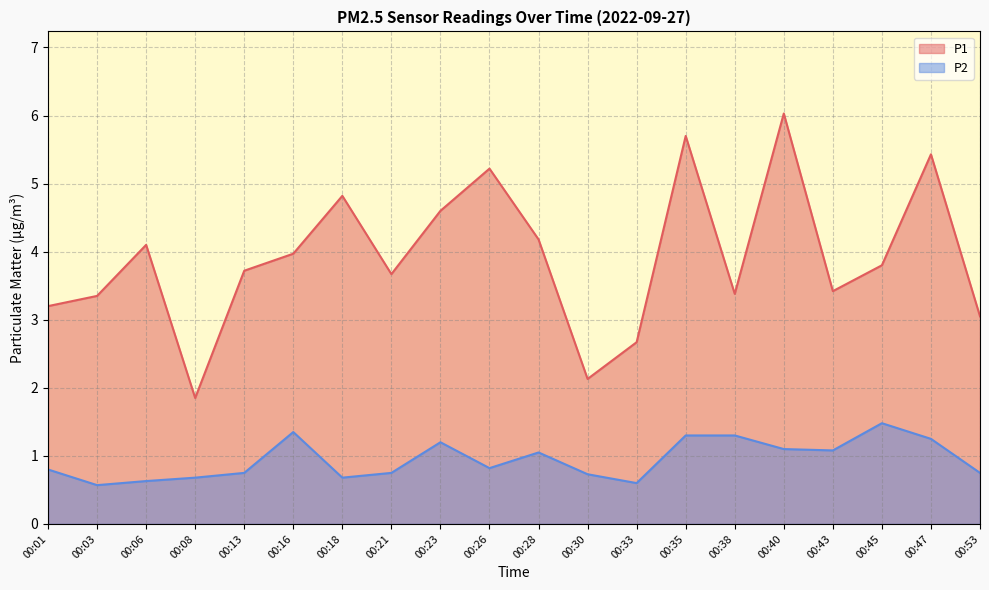

Which series has the widest spread of values?

P1